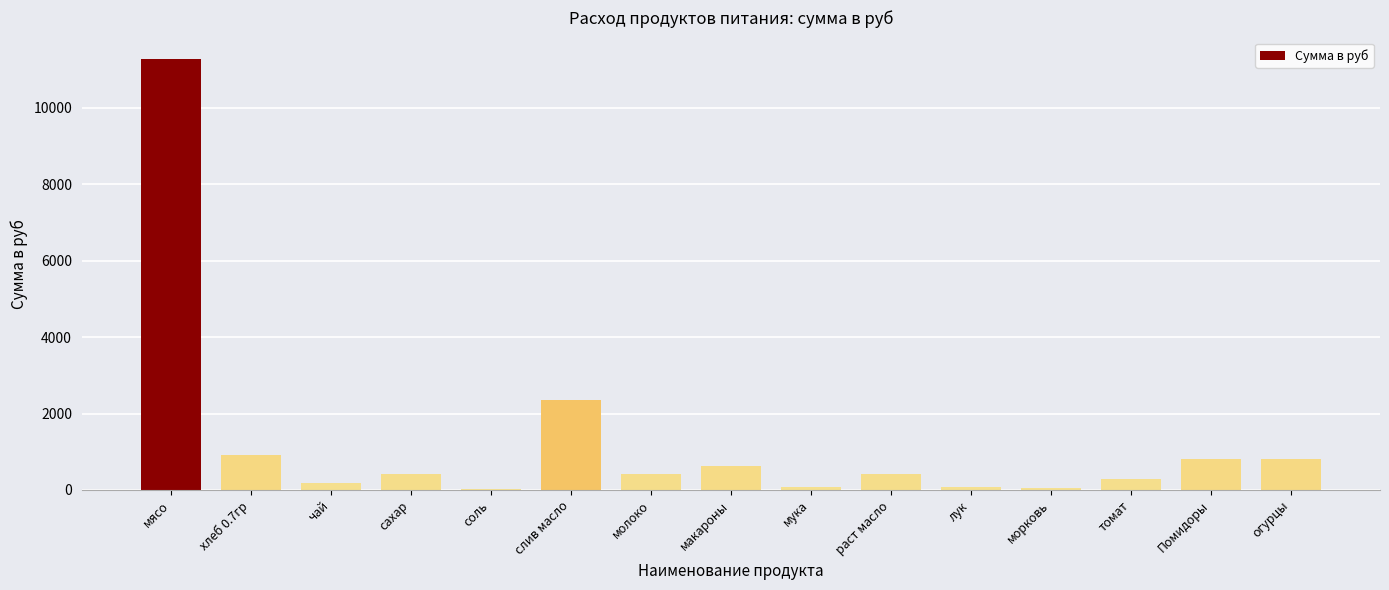

Are the bars horizontal?

No